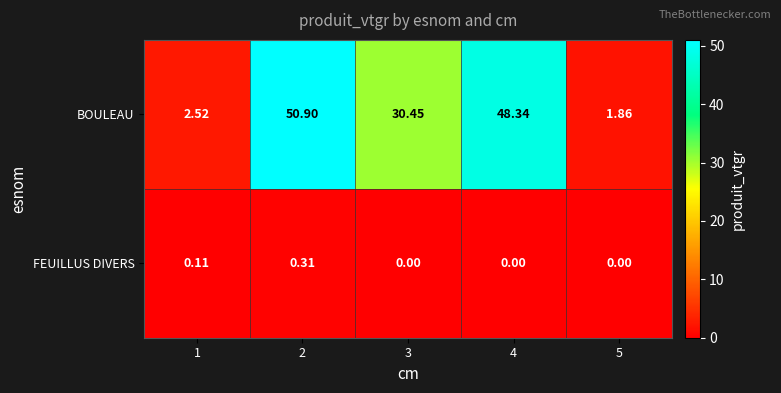

Which series has the largest range (max minus min)?

BOULEAU